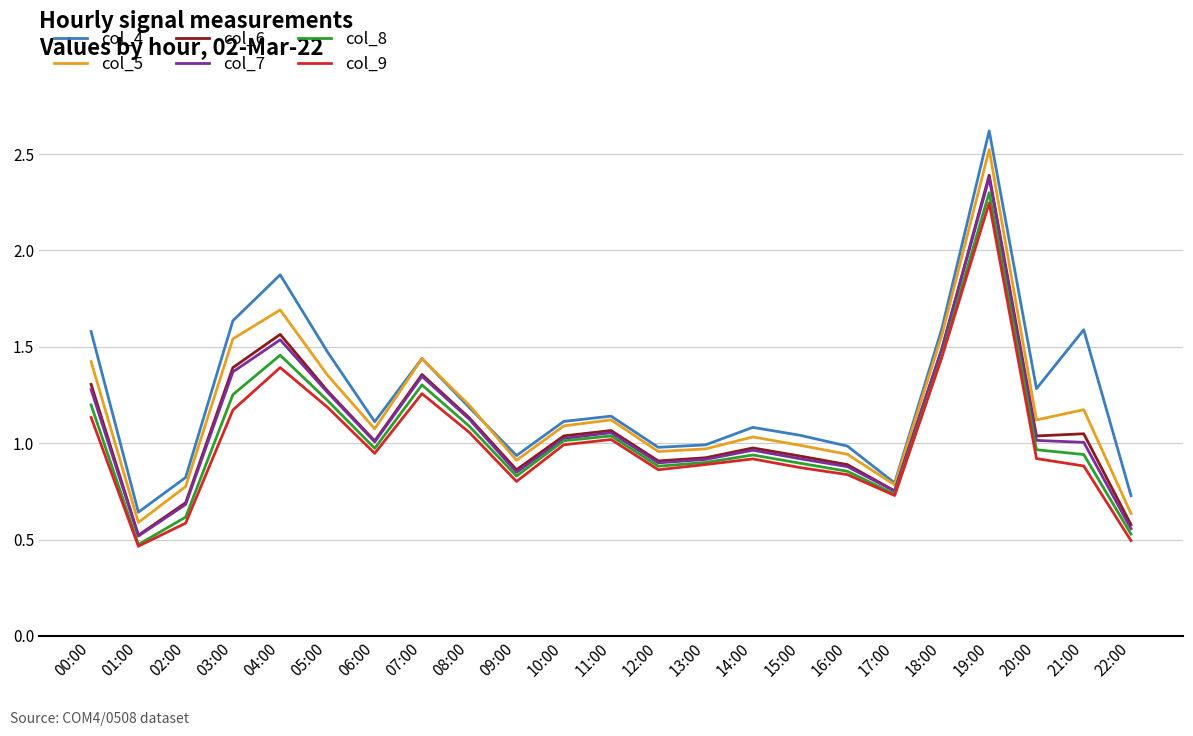

Which category has the lowest value in the col_6 series?

01:00